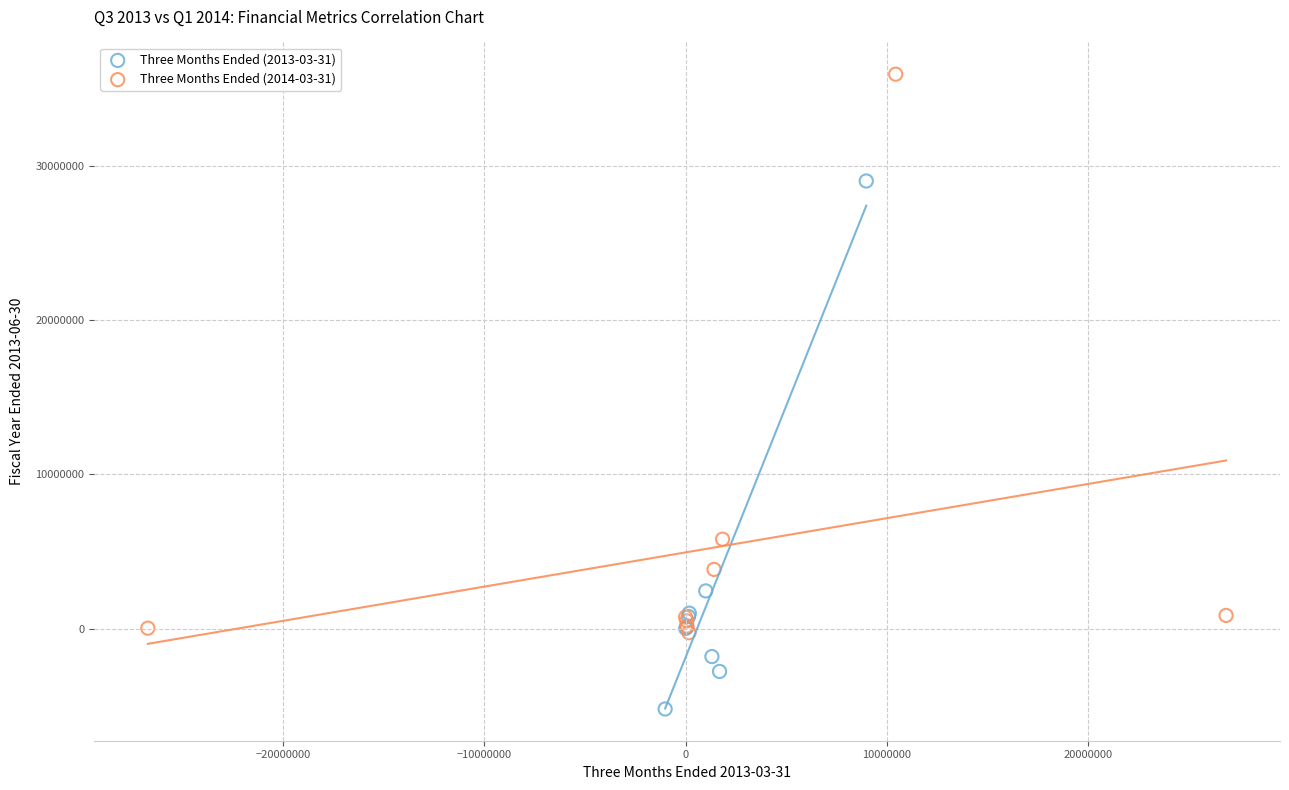

Which series contains the highest Y value?

Three Months Ended (2014-03-31)